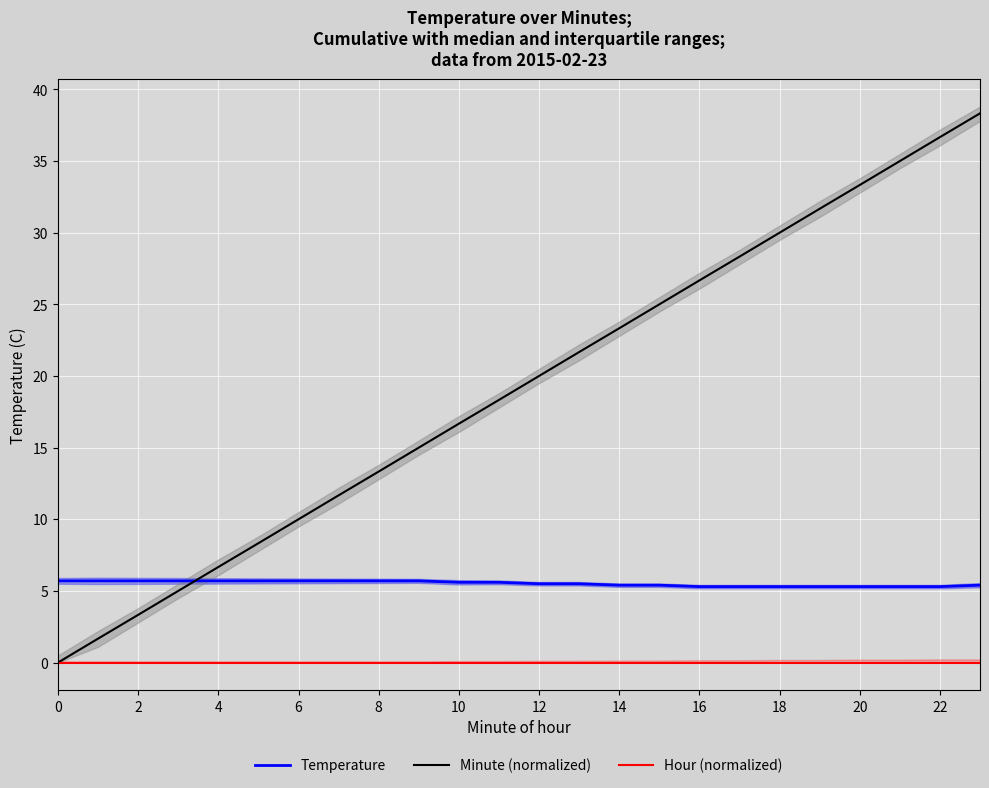

Is it true that Temperature equals 3.2 at 14?

False